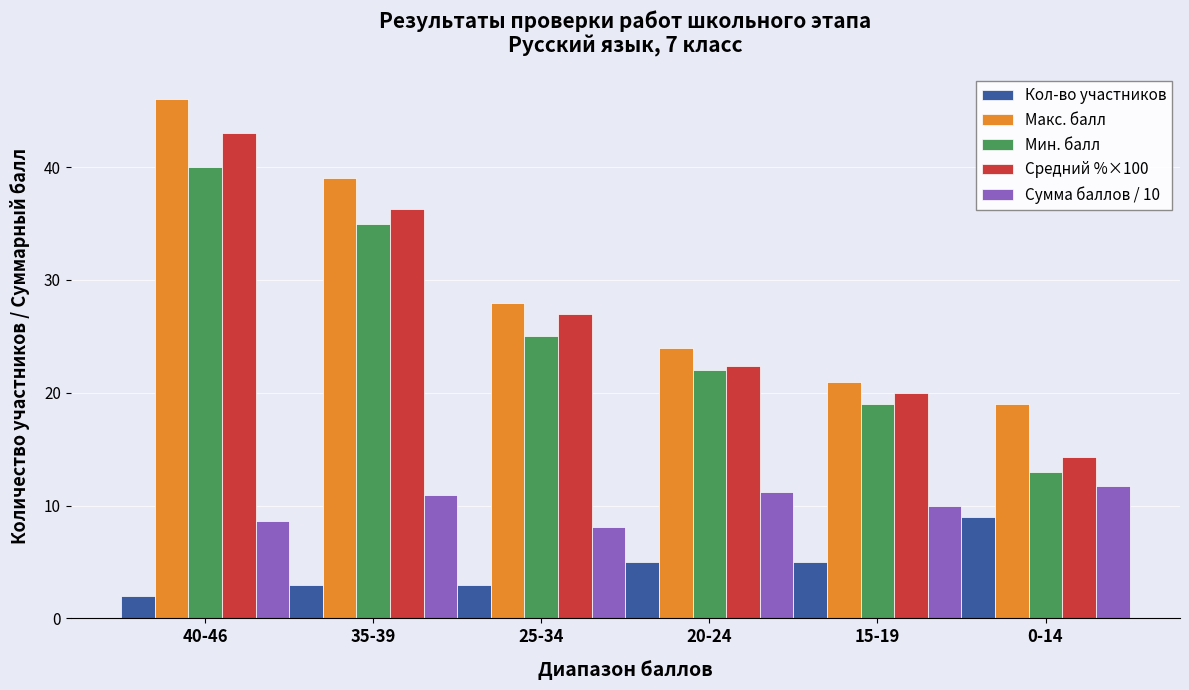

What is the greatest value displayed?

46.0